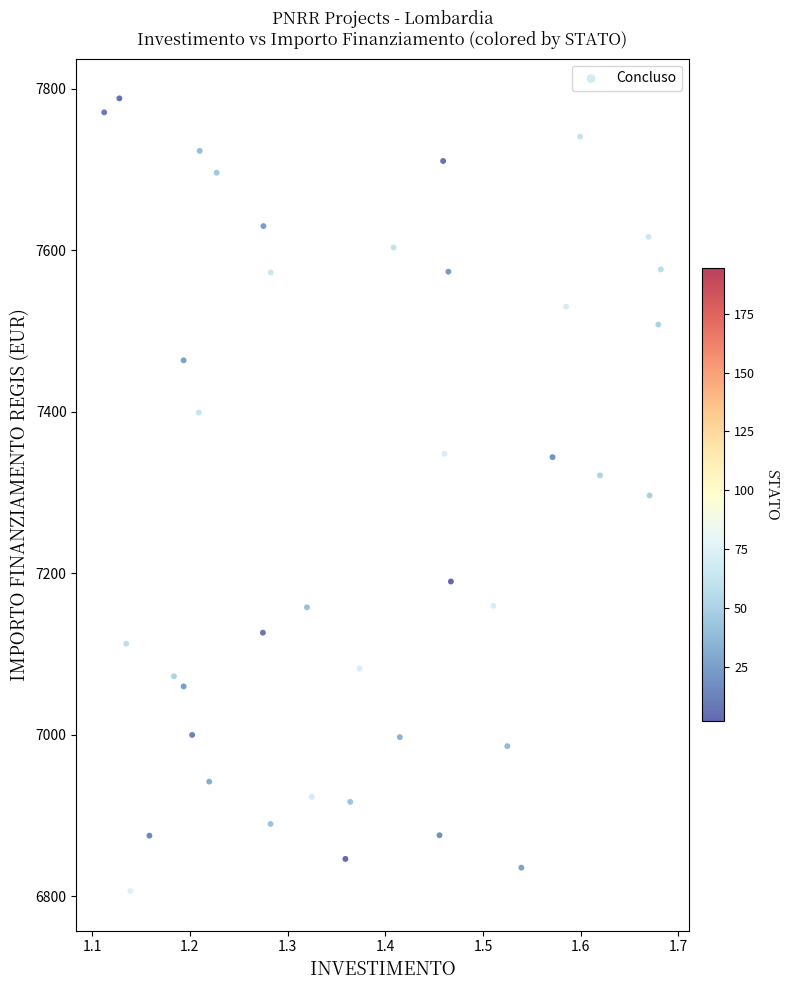

What is the range of X values (max minus min)?

0.6